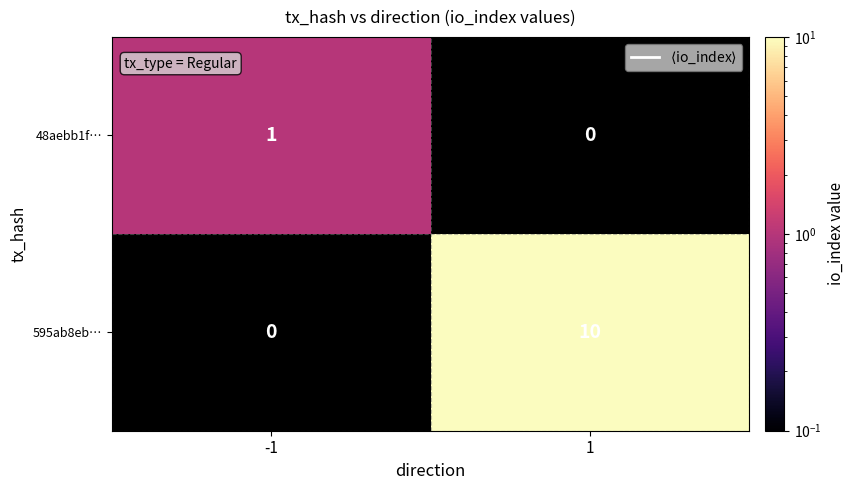

Which label corresponds to the smallest value in the chart?

-1